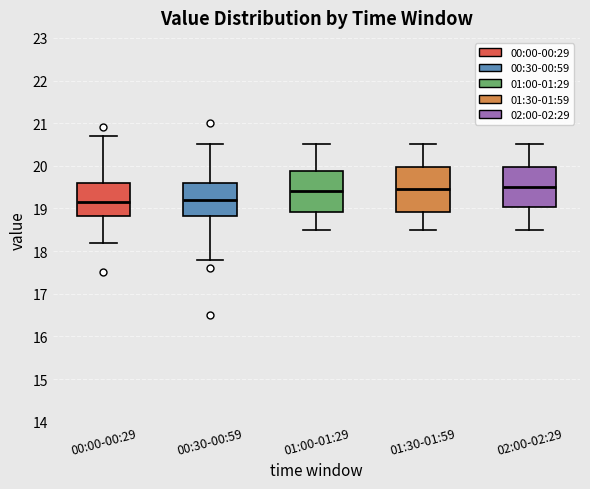

Reading left to right, transcribe this box plot: for each box, give where its median line is, the range the box spans, and where its two whiskers end, as read against the y-axis. The values are not printed on the chart, so give them approximately, as read against the axis.

00:00-00:29: median 19.2, box 18.8 to 19.6, whiskers 18.2 to 20.7
00:30-00:59: median 19.2, box 18.8 to 19.6, whiskers 17.8 to 20.5
01:00-01:29: median 19.4, box 18.9 to 19.9, whiskers 18.5 to 20.5
01:30-01:59: median 19.5, box 18.9 to 20.0, whiskers 18.5 to 20.5
02:00-02:29: median 19.5, box 19.0 to 20.0, whiskers 18.5 to 20.5